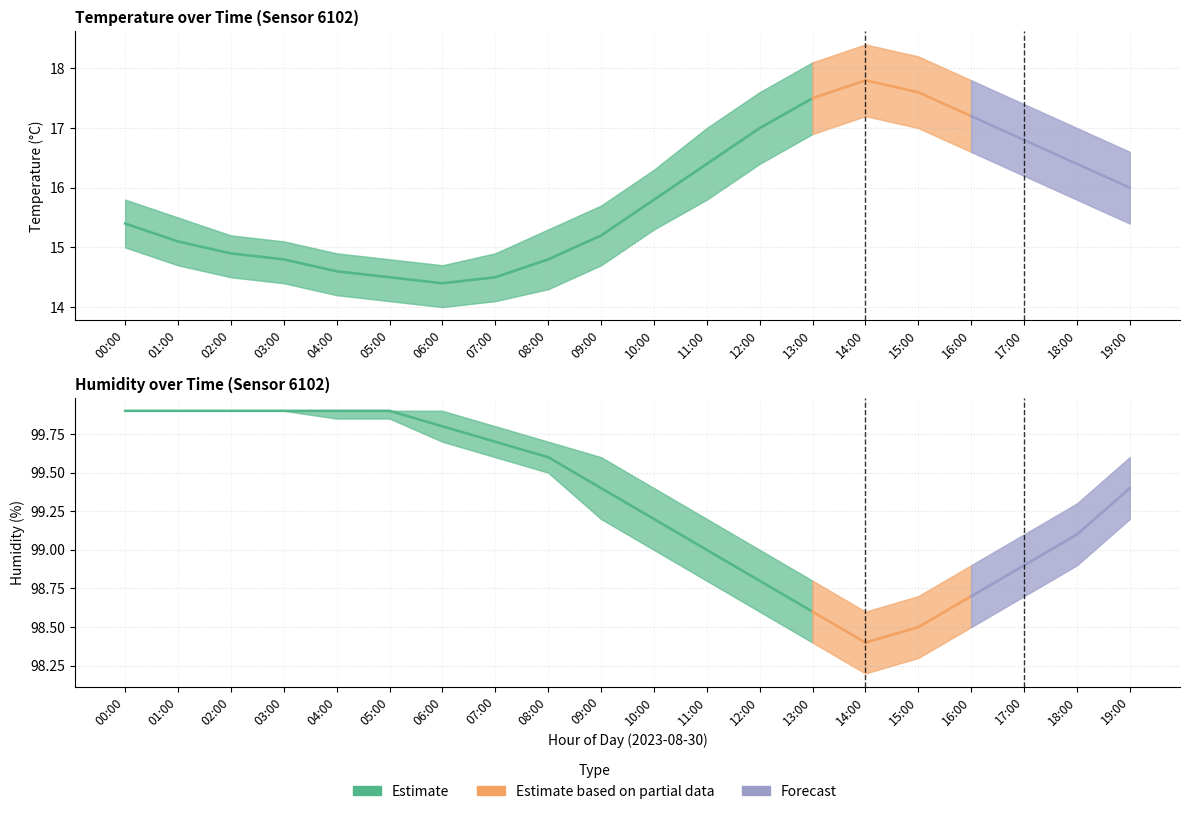

The temperature series shows 8.1 at 02:00. True or false?

False